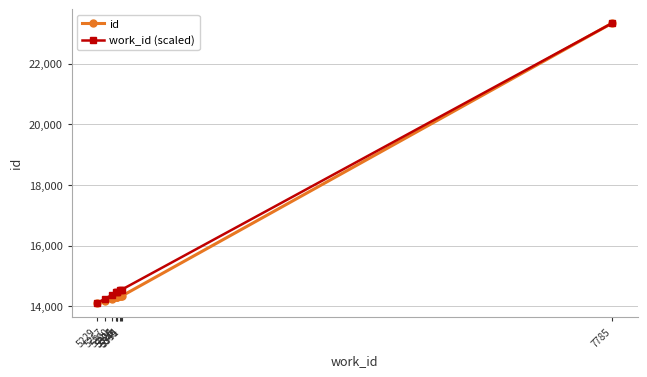

What is the lowest value of the work_id (scaled) series?

14112.0